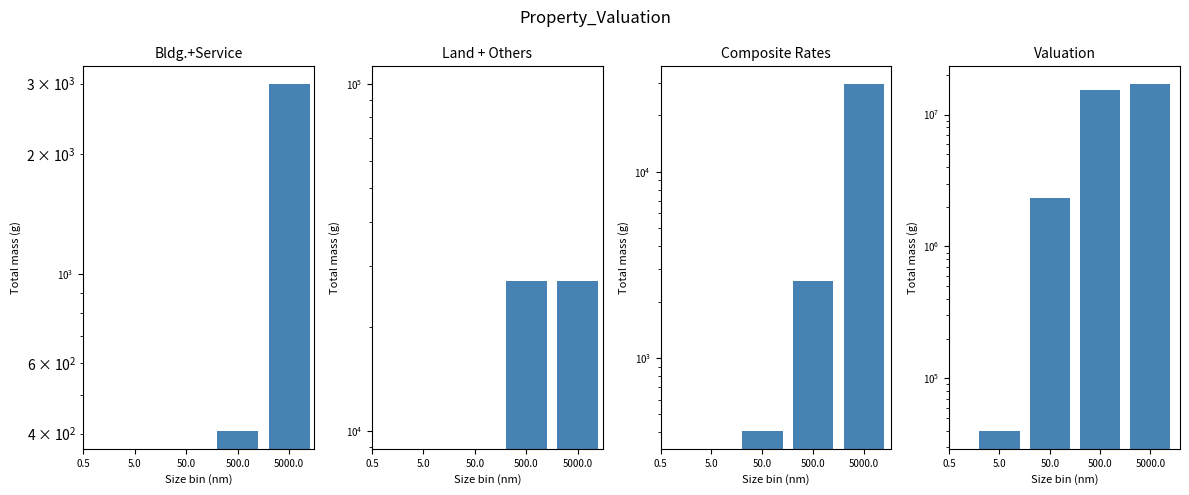

Rank the series at 0.5 from highest to lowest value.

Bldg.+Service, Land + Others, Composite Rates, Valuation